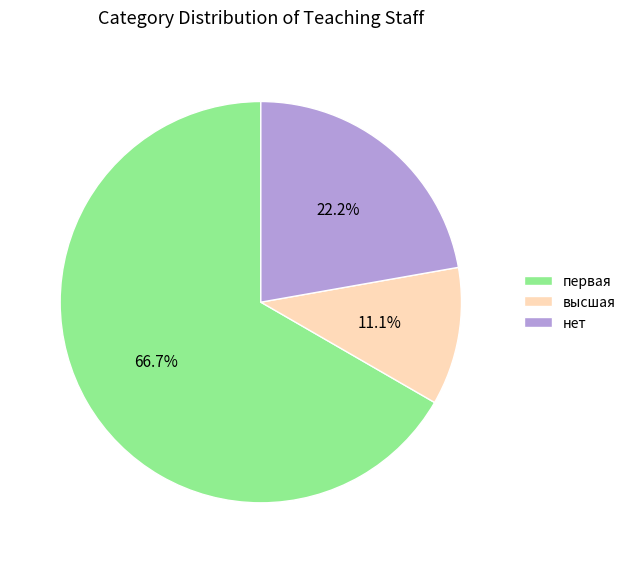

Which slice is the smallest?

высшая